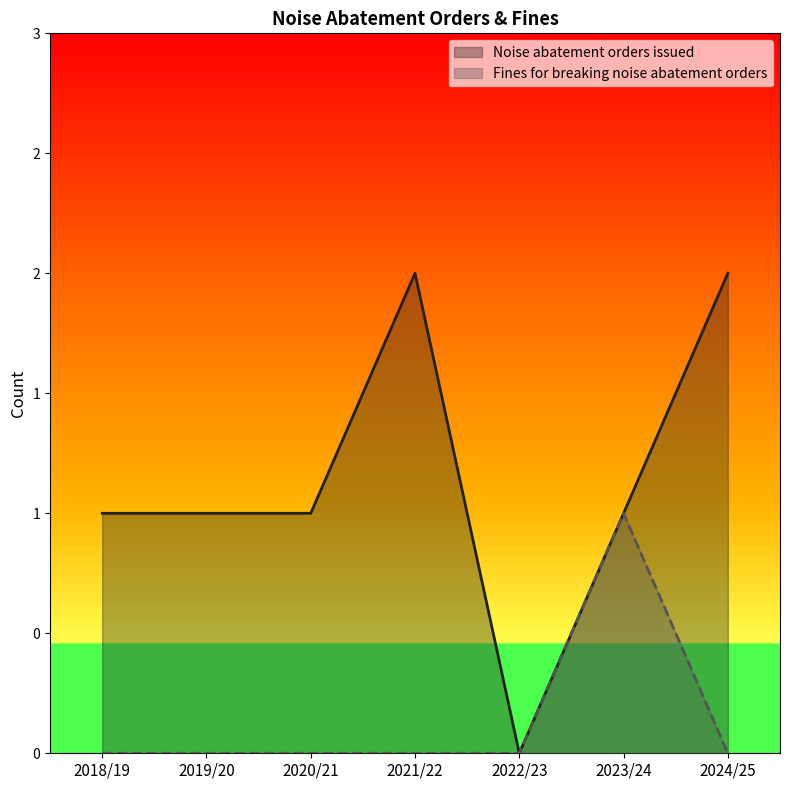

How many values in Noise abatement orders issued are above zero?

6